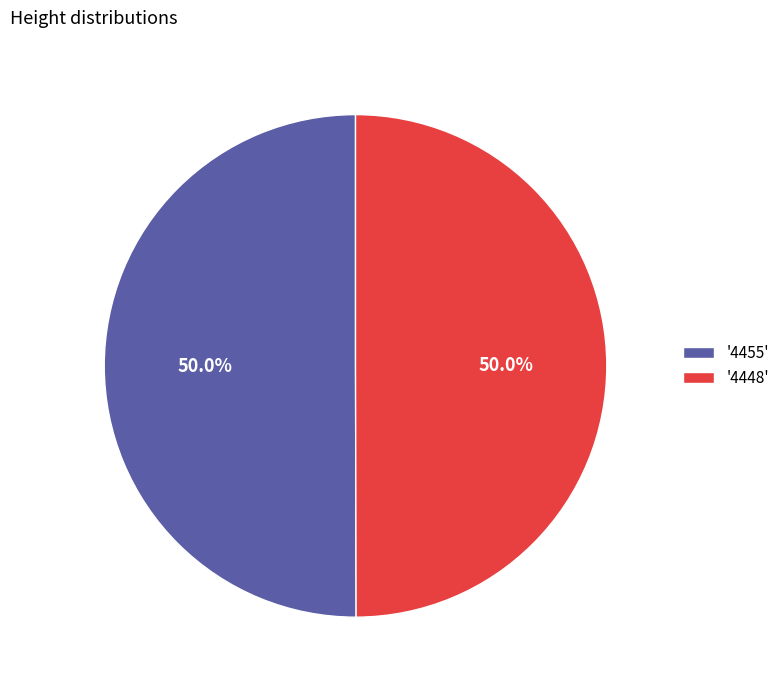

Combined, do '4455' and '4448' account for over 50%?

Yes